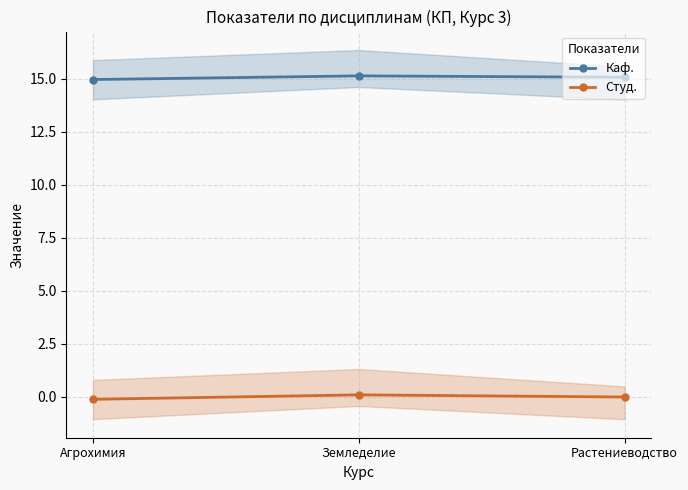

Reading left to right, extract all data points from this chart.

Каф.: 15.0	15.1	15.1
Студ.: -0.1	0.1	-0.0